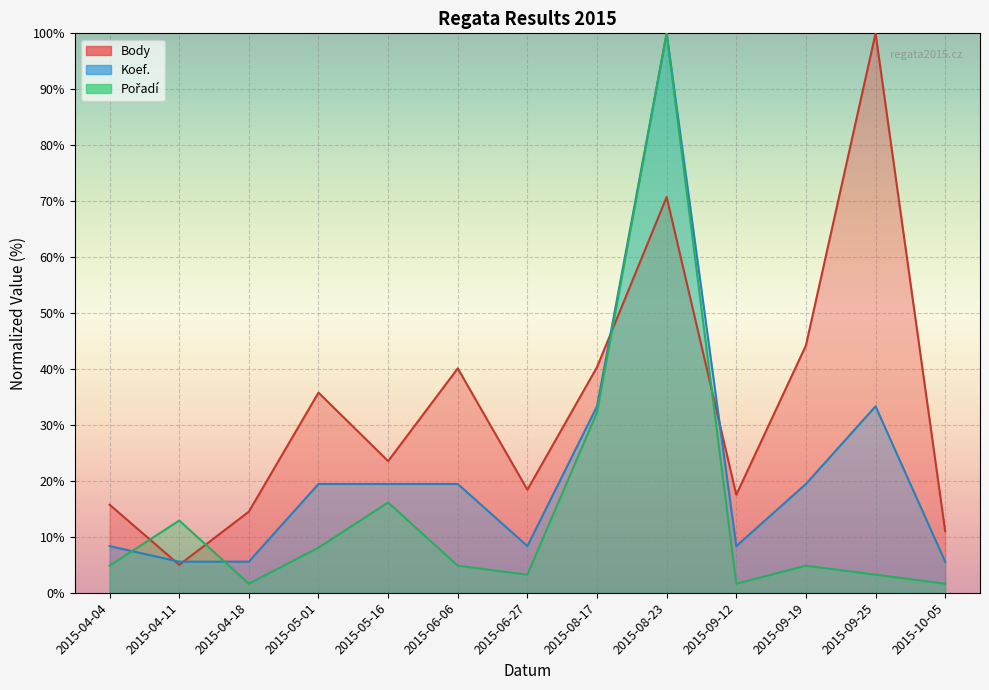

Is it true that Koef. equals 5.6 at 2015-04-18?

True